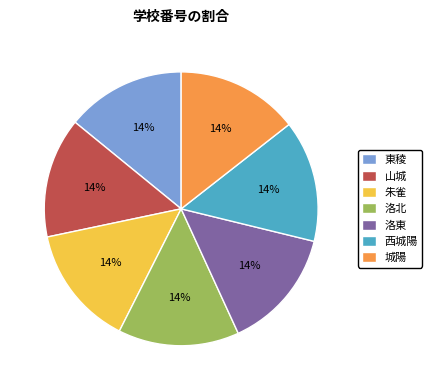

To the nearest percent, what is the average slice percentage?

14%